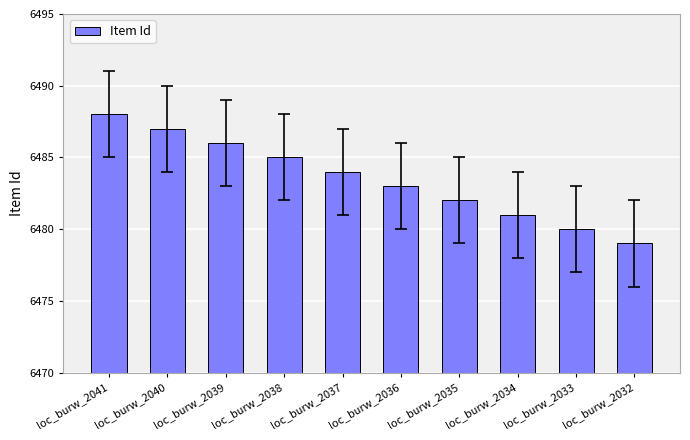

Read the value at loc_burw_2041.

6488